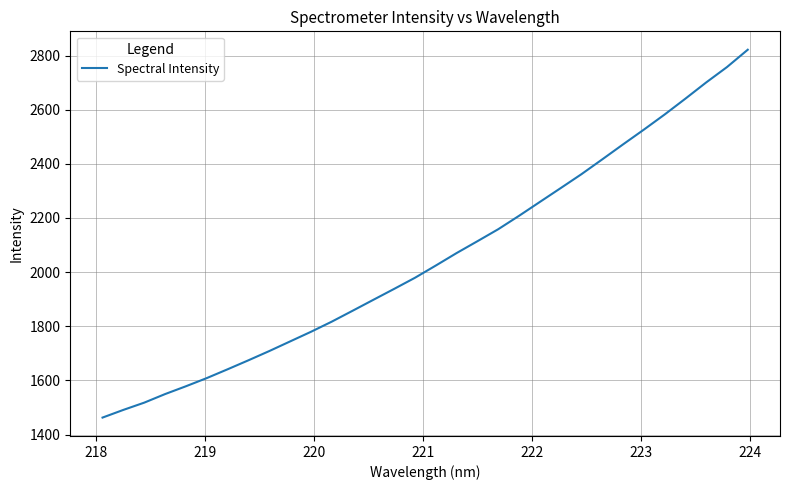

What is the maximum value shown in the chart?

2821.4